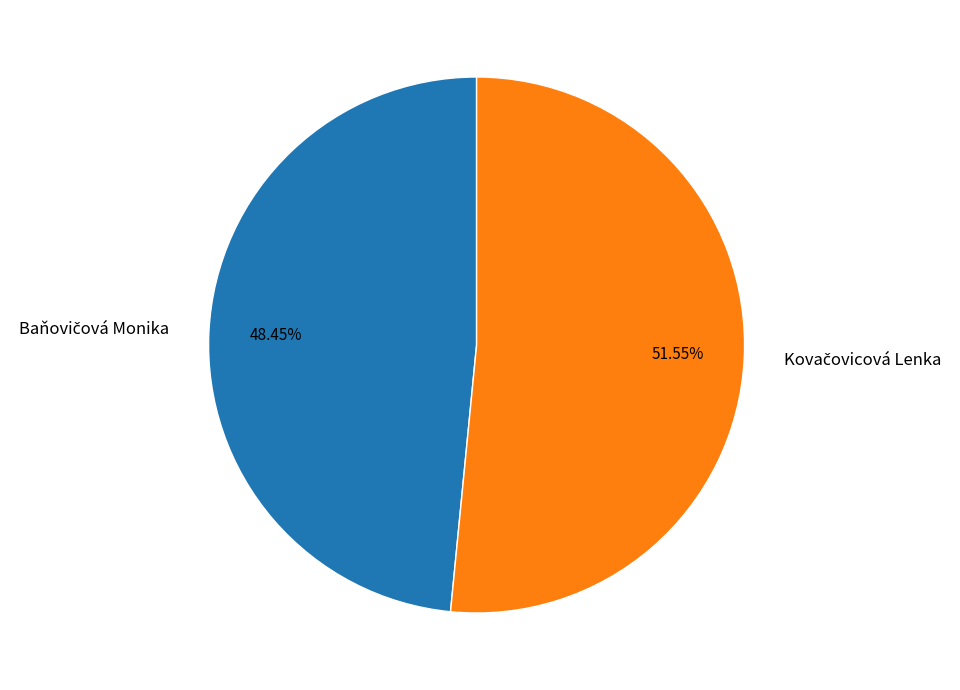

What percentage is the Baňovičová Monika slice, to the nearest percent?

48%